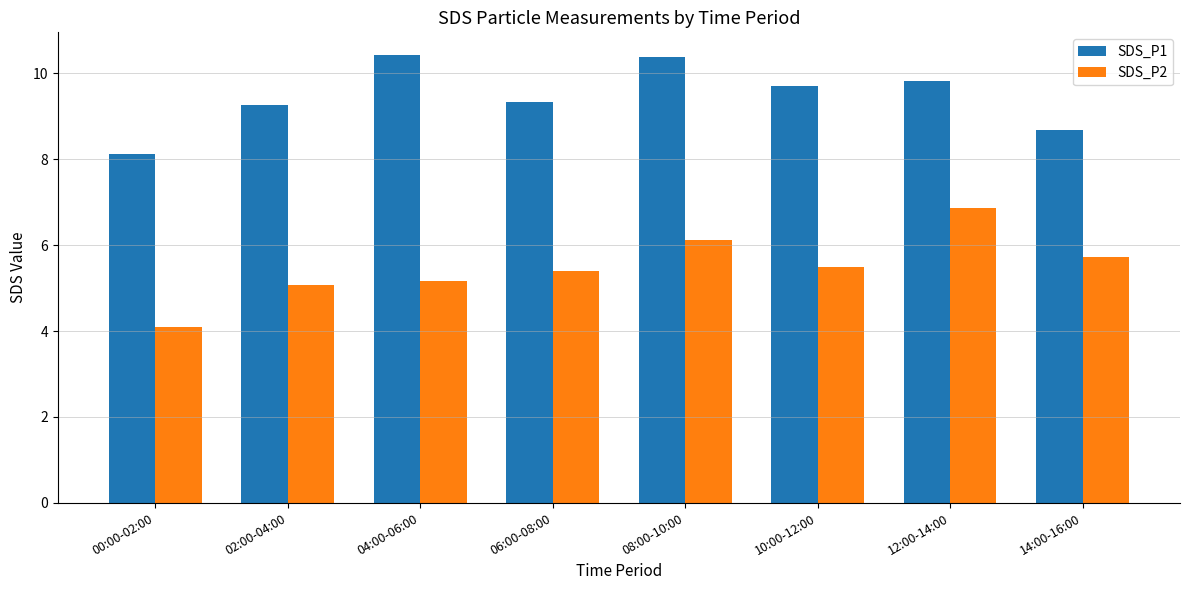

What are all the series names shown in the legend?

SDS_P1, SDS_P2